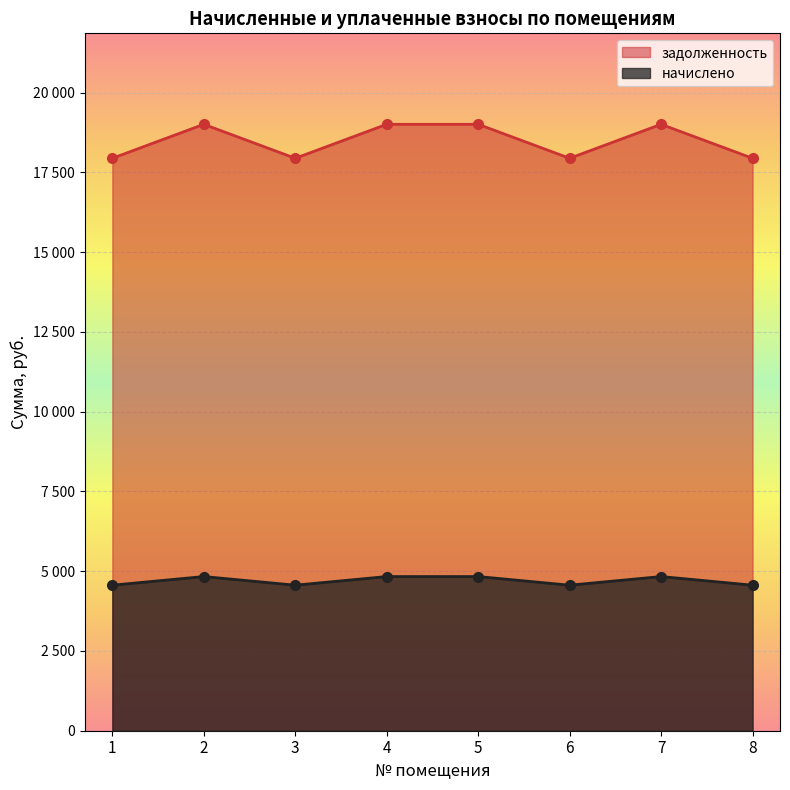

What is the spread (max minus min) of values at 8?

13383.2